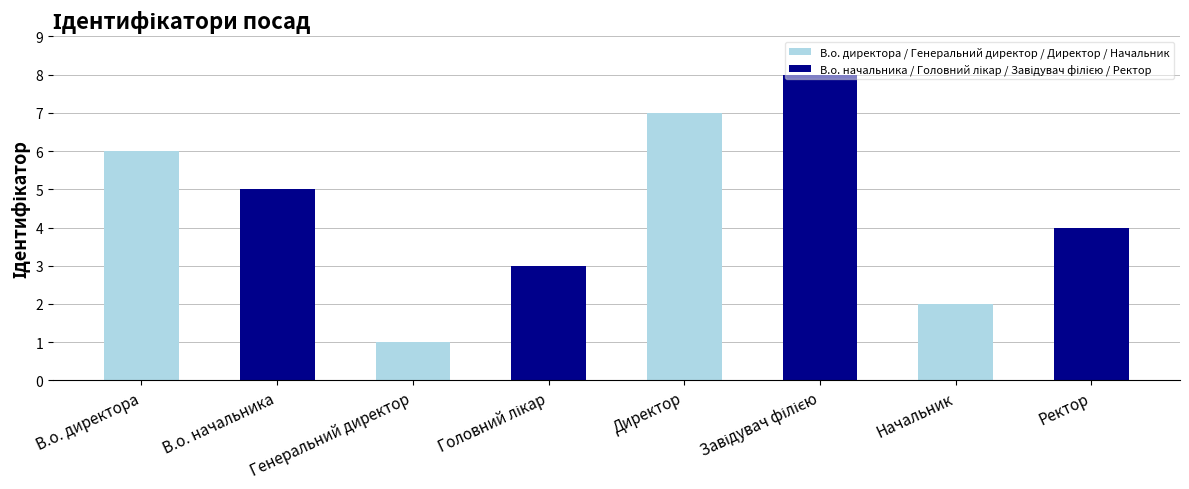

How many data points are less than 5?

4